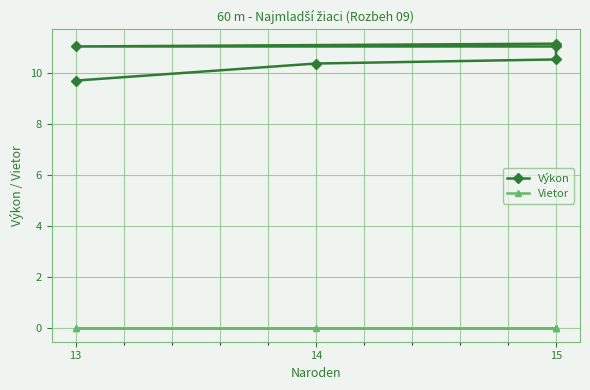

What are all the series names shown in the legend?

Výkon, Vietor